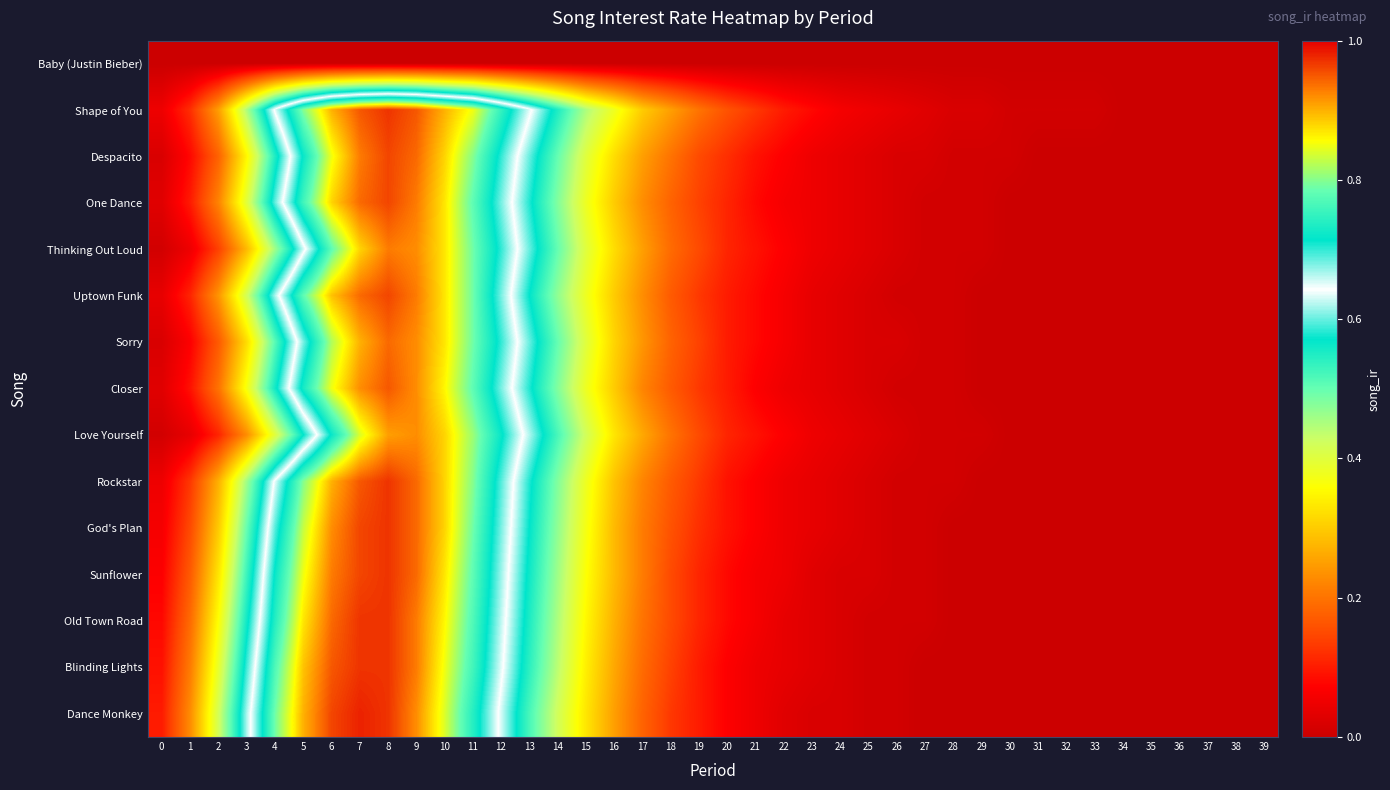

Reading left to right, extract all data points from this chart.

Baby (Justin Bieber): 0=0.0	1=0.0	2=0.0	3=0.0	4=0.0	5=0.0	6=0.0	7=0.0	8=0.0	9=0.0	10=0.0	11=0.0	12=0.0	13=0.0	14=0.0	15=0.0	16=0.0	17=0.0	18=0.0	19=0.0	20=0.0	21=0.0	22=0.0	23=0.0	24=0.0	25=0.0	26=0.0	27=0.0	28=0.0	29=0.0	30=0.0	31=0.0	32=0.0	33=0.0	34=0.0	35=0.0	36=0.0	37=0.0	38=0.0	39=0.0
Shape of You: 0=0.1	1=0.1	2=0.2	3=0.5	4=0.7	5=0.8	6=0.9	7=0.9	8=1.0	9=0.9	10=0.9	11=0.8	12=0.8	13=0.7	14=0.6	15=0.5	16=0.4	17=0.3	18=0.2	19=0.2	20=0.2	21=0.1	22=0.1	23=0.1	24=0.1	25=0.1	26=0.0	27=0.0	28=0.0	29=0.0	30=0.0	31=0.0	32=0.0	33=0.0	34=0.0	35=0.0	36=0.0	37=0.0	38=0.0	39=0.0
Despacito: 0=0.0	1=0.1	2=0.2	3=0.3	4=0.6	5=0.7	6=0.8	7=0.9	8=1.0	9=0.9	10=0.9	11=0.8	12=0.7	13=0.6	14=0.5	15=0.4	16=0.3	17=0.2	18=0.2	19=0.1	20=0.1	21=0.1	22=0.1	23=0.1	24=0.0	25=0.0	26=0.0	27=0.0	28=0.0	29=0.0	30=0.0	31=0.0	32=0.0	33=0.0	34=0.0	35=0.0	36=0.0	37=0.0	38=0.0	39=0.0
One Dance: 0=0.0	1=0.1	2=0.2	3=0.4	4=0.6	5=0.8	6=0.9	7=0.9	8=1.0	9=0.9	10=0.9	11=0.8	12=0.7	13=0.6	14=0.5	15=0.4	16=0.3	17=0.2	18=0.2	19=0.1	20=0.1	21=0.1	22=0.1	23=0.1	24=0.0	25=0.0	26=0.0	27=0.0	28=0.0	29=0.0	30=0.0	31=0.0	32=0.0	33=0.0	34=0.0	35=0.0	36=0.0	37=0.0	38=0.0	39=0.0
Thinking Out Loud: 0=0.0	1=0.1	2=0.1	3=0.3	4=0.5	5=0.6	6=0.8	7=0.9	8=0.9	9=0.9	10=0.9	11=0.8	12=0.7	13=0.6	14=0.5	15=0.4	16=0.3	17=0.2	18=0.2	19=0.1	20=0.1	21=0.1	22=0.1	23=0.1	24=0.0	25=0.0	26=0.0	27=0.0	28=0.0	29=0.0	30=0.0	31=0.0	32=0.0	33=0.0	34=0.0	35=0.0	36=0.0	37=0.0	38=0.0	39=0.0
Uptown Funk: 0=0.0	1=0.1	2=0.2	3=0.4	4=0.6	5=0.8	6=0.9	7=0.9	8=1.0	9=0.9	10=0.9	11=0.8	12=0.7	13=0.6	14=0.5	15=0.4	16=0.3	17=0.2	18=0.2	19=0.1	20=0.1	21=0.1	22=0.1	23=0.0	24=0.0	25=0.0	26=0.0	27=0.0	28=0.0	29=0.0	30=0.0	31=0.0	32=0.0	33=0.0	34=0.0	35=0.0	36=0.0	37=0.0	38=0.0	39=0.0
Sorry: 0=0.0	1=0.1	2=0.2	3=0.3	4=0.5	5=0.7	6=0.8	7=0.9	8=0.9	9=0.9	10=0.9	11=0.8	12=0.7	13=0.6	14=0.5	15=0.4	16=0.3	17=0.2	18=0.2	19=0.1	20=0.1	21=0.1	22=0.1	23=0.0	24=0.0	25=0.0	26=0.0	27=0.0	28=0.0	29=0.0	30=0.0	31=0.0	32=0.0	33=0.0	34=0.0	35=0.0	36=0.0	37=0.0	38=0.0	39=0.0
Closer: 0=0.0	1=0.1	2=0.2	3=0.4	4=0.6	5=0.7	6=0.8	7=0.9	8=0.9	9=0.9	10=0.9	11=0.8	12=0.7	13=0.6	14=0.5	15=0.4	16=0.3	17=0.2	18=0.2	19=0.1	20=0.1	21=0.1	22=0.1	23=0.0	24=0.0	25=0.0	26=0.0	27=0.0	28=0.0	29=0.0	30=0.0	31=0.0	32=0.0	33=0.0	34=0.0	35=0.0	36=0.0	37=0.0	38=0.0	39=0.0
Love Yourself: 0=0.0	1=0.0	2=0.1	3=0.2	4=0.4	5=0.6	6=0.7	7=0.8	8=0.9	9=0.9	10=0.9	11=0.8	12=0.7	13=0.6	14=0.5	15=0.4	16=0.3	17=0.3	18=0.2	19=0.1	20=0.1	21=0.1	22=0.1	23=0.1	24=0.0	25=0.0	26=0.0	27=0.0	28=0.0	29=0.0	30=0.0	31=0.0	32=0.0	33=0.0	34=0.0	35=0.0	36=0.0	37=0.0	38=0.0	39=0.0
Rockstar: 0=0.1	1=0.1	2=0.3	3=0.5	4=0.7	5=0.8	6=0.9	7=0.9	8=1.0	9=0.9	10=0.9	11=0.8	12=0.7	13=0.6	14=0.5	15=0.4	16=0.3	17=0.2	18=0.2	19=0.1	20=0.1	21=0.1	22=0.1	23=0.0	24=0.0	25=0.0	26=0.0	27=0.0	28=0.0	29=0.0	30=0.0	31=0.0	32=0.0	33=0.0	34=0.0	35=0.0	36=0.0	37=0.0	38=0.0	39=0.0
God's Plan: 0=0.1	1=0.1	2=0.3	3=0.5	4=0.7	5=0.8	6=0.9	7=1.0	8=1.0	9=0.9	10=0.9	11=0.8	12=0.7	13=0.6	14=0.5	15=0.4	16=0.3	17=0.2	18=0.2	19=0.1	20=0.1	21=0.1	22=0.1	23=0.0	24=0.0	25=0.0	26=0.0	27=0.0	28=0.0	29=0.0	30=0.0	31=0.0	32=0.0	33=0.0	34=0.0	35=0.0	36=0.0	37=0.0	38=0.0	39=0.0
Sunflower: 0=0.1	1=0.2	2=0.3	3=0.5	4=0.7	5=0.8	6=0.9	7=1.0	8=1.0	9=0.9	10=0.9	11=0.8	12=0.7	13=0.6	14=0.5	15=0.4	16=0.3	17=0.2	18=0.1	19=0.1	20=0.1	21=0.1	22=0.1	23=0.0	24=0.0	25=0.0	26=0.0	27=0.0	28=0.0	29=0.0	30=0.0	31=0.0	32=0.0	33=0.0	34=0.0	35=0.0	36=0.0	37=0.0	38=0.0	39=0.0
Old Town Road: 0=0.1	1=0.2	2=0.4	3=0.6	4=0.7	5=0.9	6=0.9	7=1.0	8=1.0	9=0.9	10=0.9	11=0.8	12=0.7	13=0.6	14=0.5	15=0.3	16=0.3	17=0.2	18=0.1	19=0.1	20=0.1	21=0.1	22=0.0	23=0.0	24=0.0	25=0.0	26=0.0	27=0.0	28=0.0	29=0.0	30=0.0	31=0.0	32=0.0	33=0.0	34=0.0	35=0.0	36=0.0	37=0.0	38=0.0	39=0.0
Blinding Lights: 0=0.1	1=0.2	2=0.4	3=0.6	4=0.8	5=0.9	6=0.9	7=1.0	8=1.0	9=0.9	10=0.8	11=0.8	12=0.7	13=0.5	14=0.4	15=0.3	16=0.3	17=0.2	18=0.1	19=0.1	20=0.1	21=0.1	22=0.0	23=0.0	24=0.0	25=0.0	26=0.0	27=0.0	28=0.0	29=0.0	30=0.0	31=0.0	32=0.0	33=0.0	34=0.0	35=0.0	36=0.0	37=0.0	38=0.0	39=0.0
Dance Monkey: 0=0.1	1=0.2	2=0.4	3=0.6	4=0.8	5=0.9	6=1.0	7=1.0	8=1.0	9=0.9	10=0.8	11=0.7	12=0.6	13=0.5	14=0.4	15=0.3	16=0.2	17=0.2	18=0.1	19=0.1	20=0.1	21=0.1	22=0.0	23=0.0	24=0.0	25=0.0	26=0.0	27=0.0	28=0.0	29=0.0	30=0.0	31=0.0	32=0.0	33=0.0	34=0.0	35=0.0	36=0.0	37=0.0	38=0.0	39=0.0